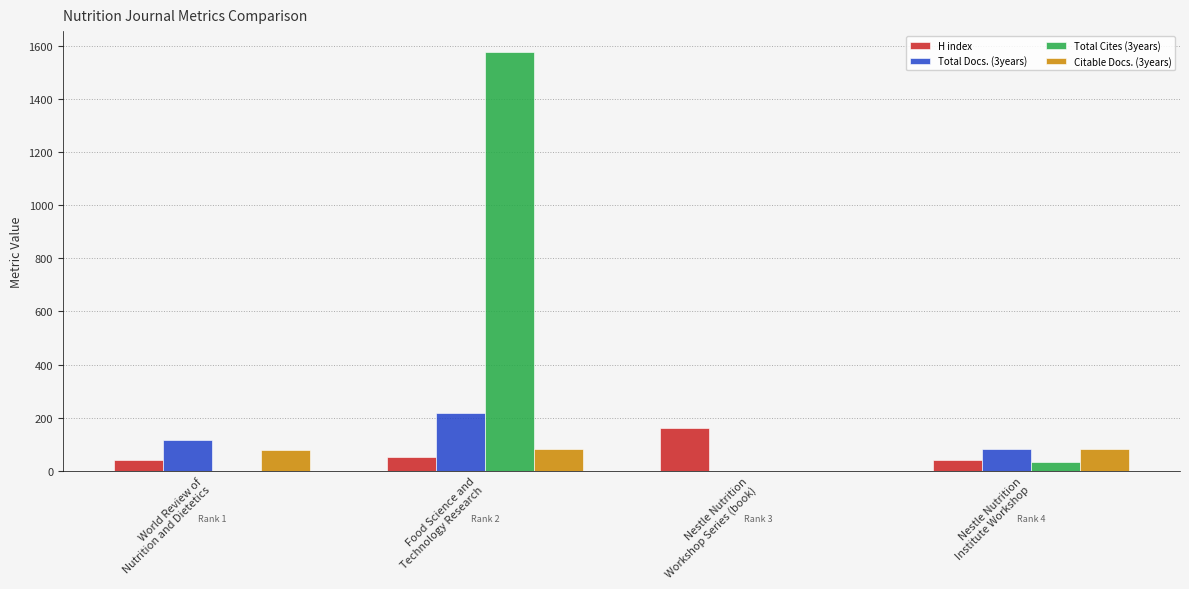

What is the greatest value displayed?

1576